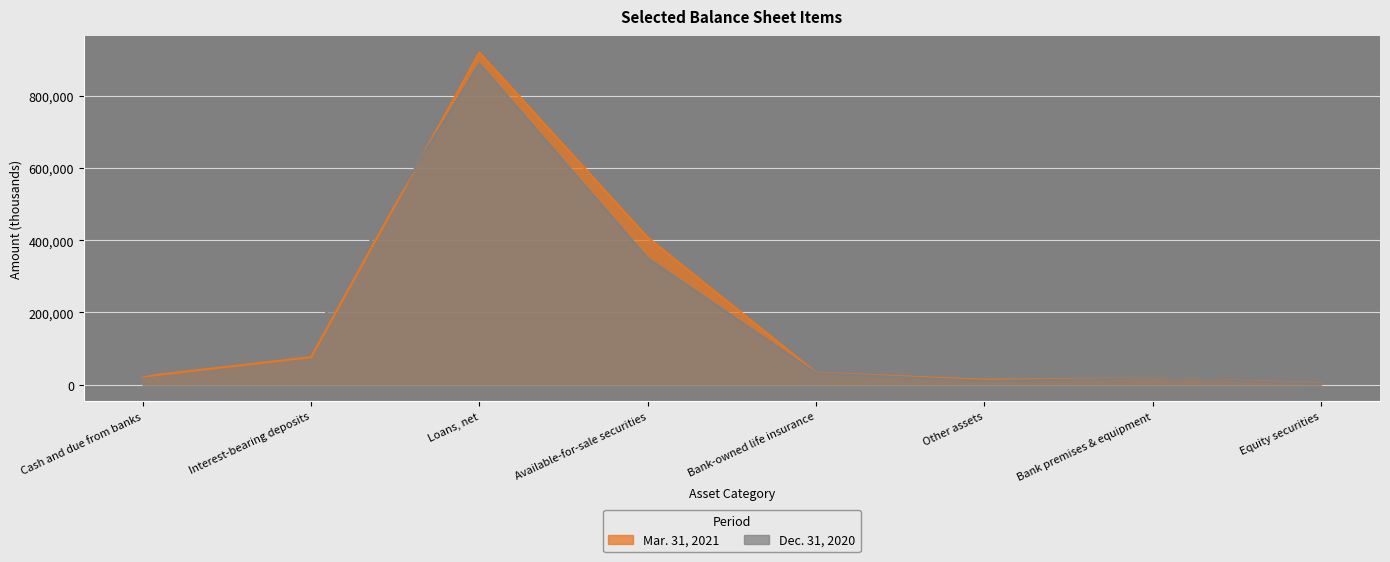

What is the value of the Mar. 31, 2021 point at the 1st from the left?

22382